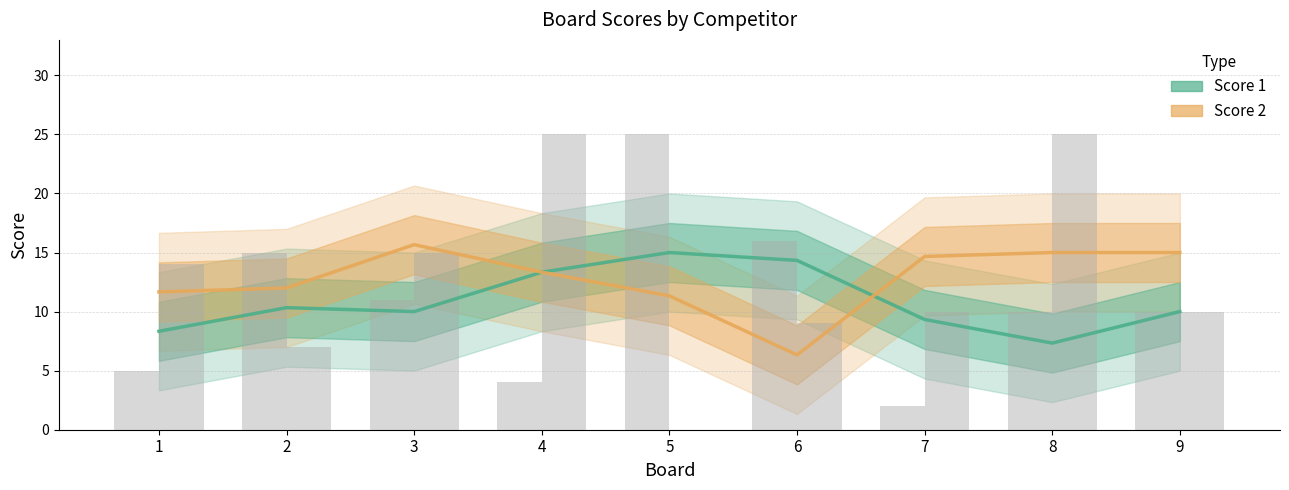

What is the value of the Score 1 bar at the 8th from the left?

7.3